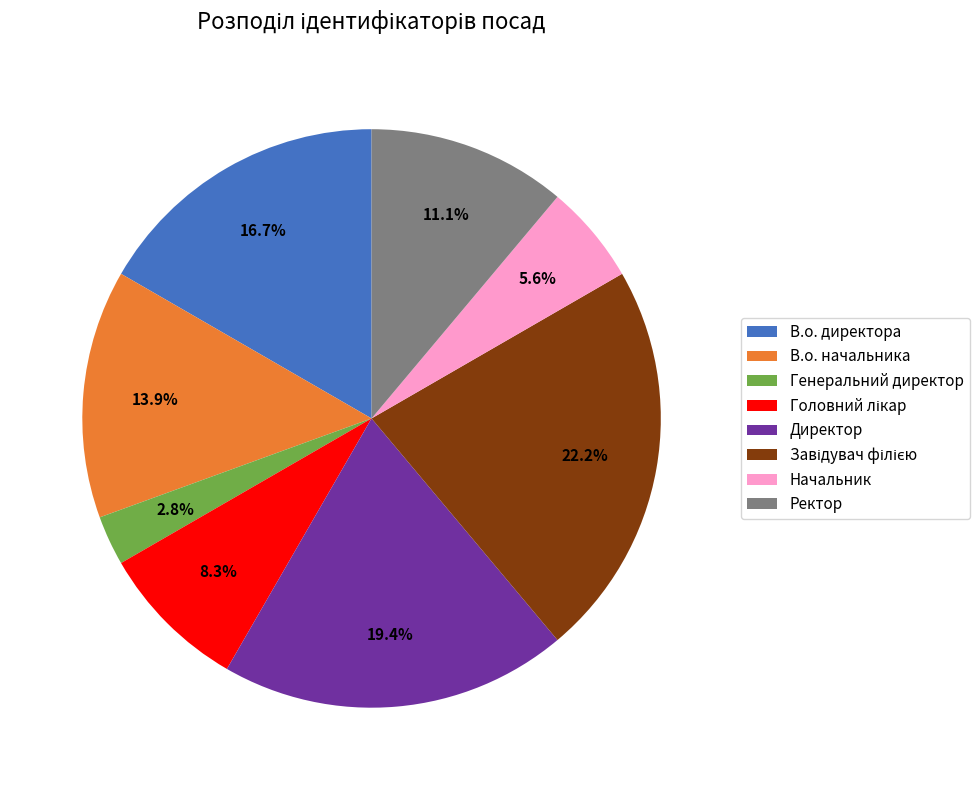

Which category has the smallest portion of the pie?

Генеральний директор